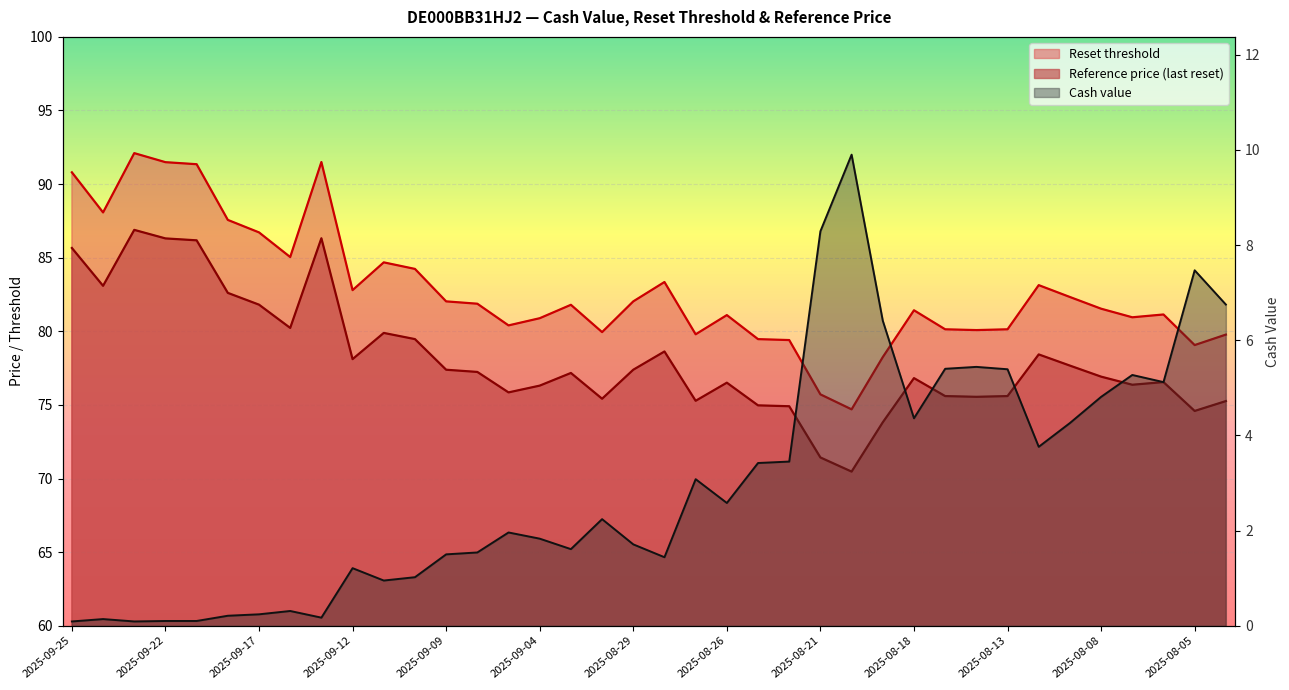

True or false: Cash value has more than 2 points higher than both neighbors.

True